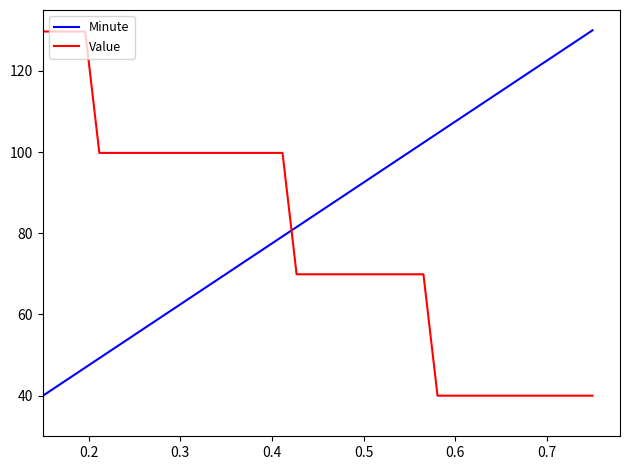

List the series in order of their overall mean, highest first.

Minute, Value